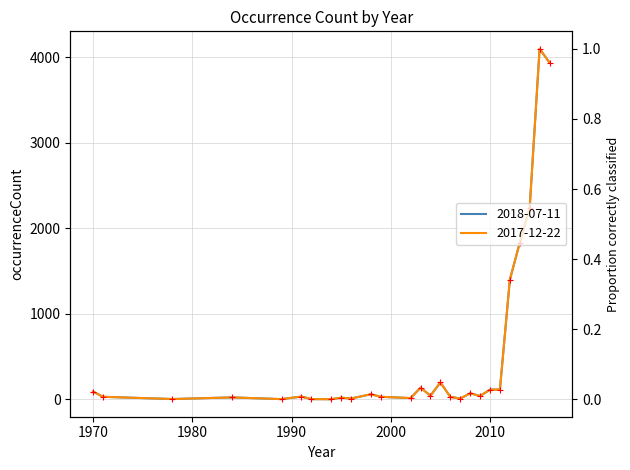

List the labels in order of 2018-07-11 value, largest first.

2015, 2016, 2014, 2013, 2012, 2005, 2003, 2011, 2010, 1970, 2008, 1998, 2004, 2009, 1991, 1971, 1999, 2006, 1984, 1995, 2002, 1996, 2007, 1978, 1989, 1992, 1994